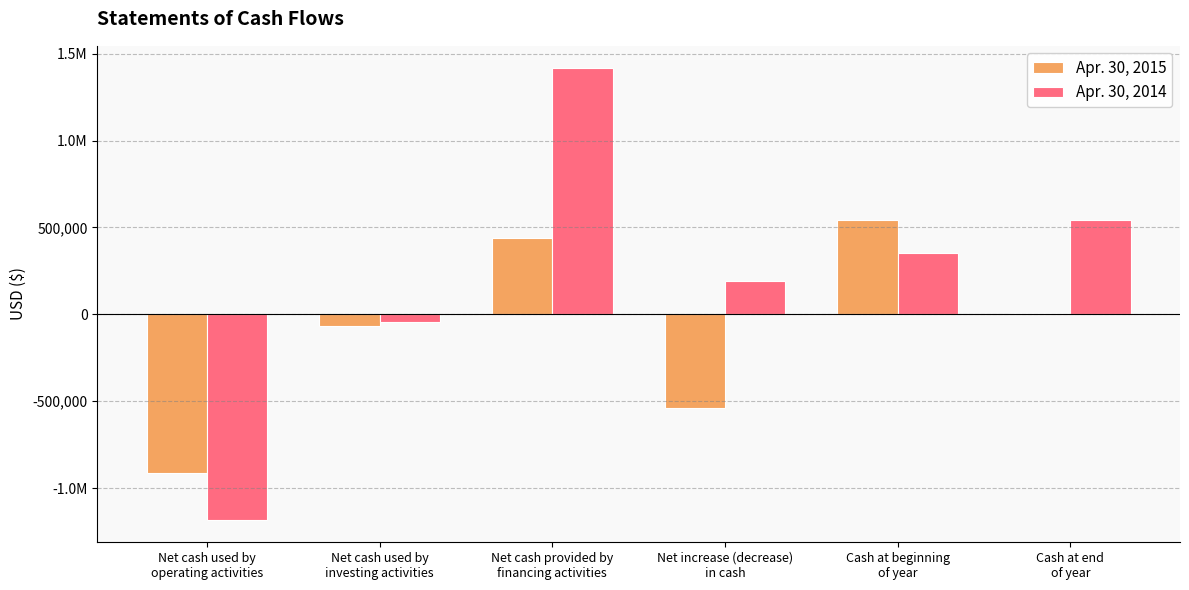

Rank the categories by Apr. 30, 2015 value from highest to lowest.

Cash at beginning
of year, Net cash provided by
financing activities, Cash at end
of year, Net cash used by
investing activities, Net increase (decrease)
in cash, Net cash used by
operating activities